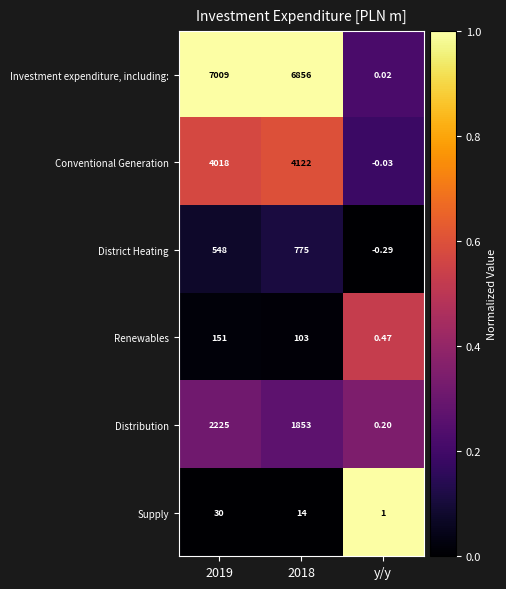

At which label does District Heating reach its minimum?

y/y